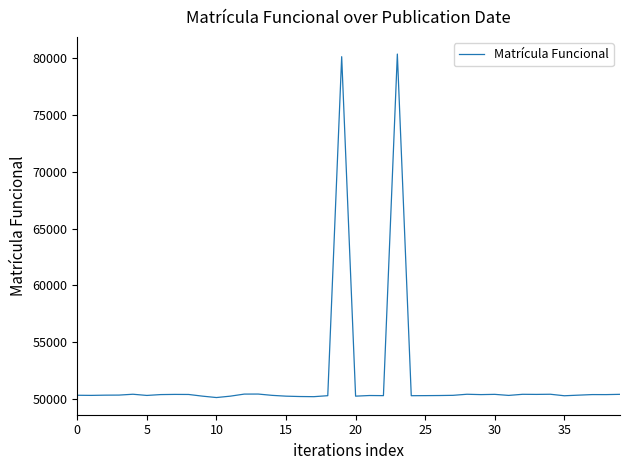

What is the difference between the maximum and minimum values?

30242